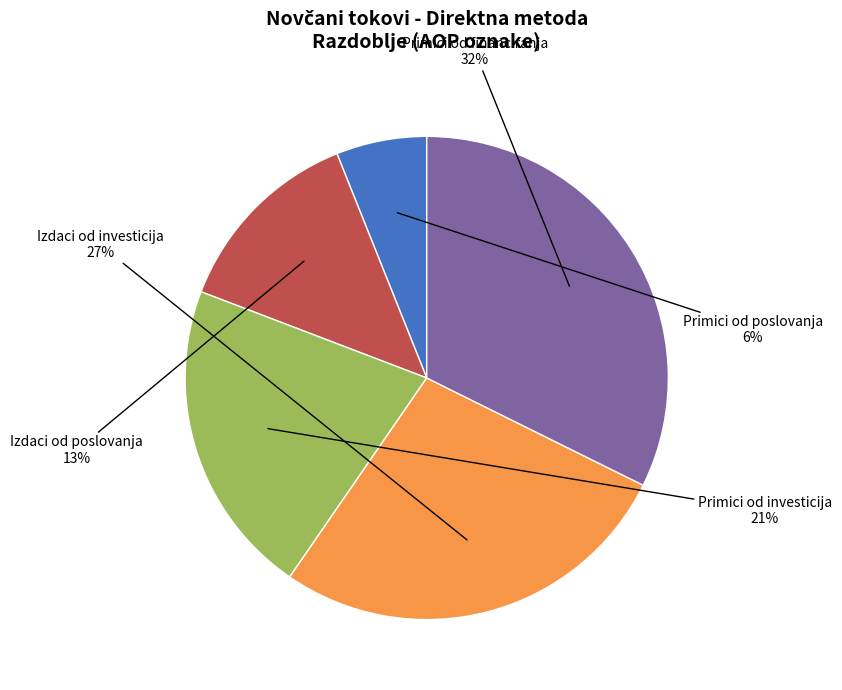

Is there any slice that represents more than half of the pie?

No